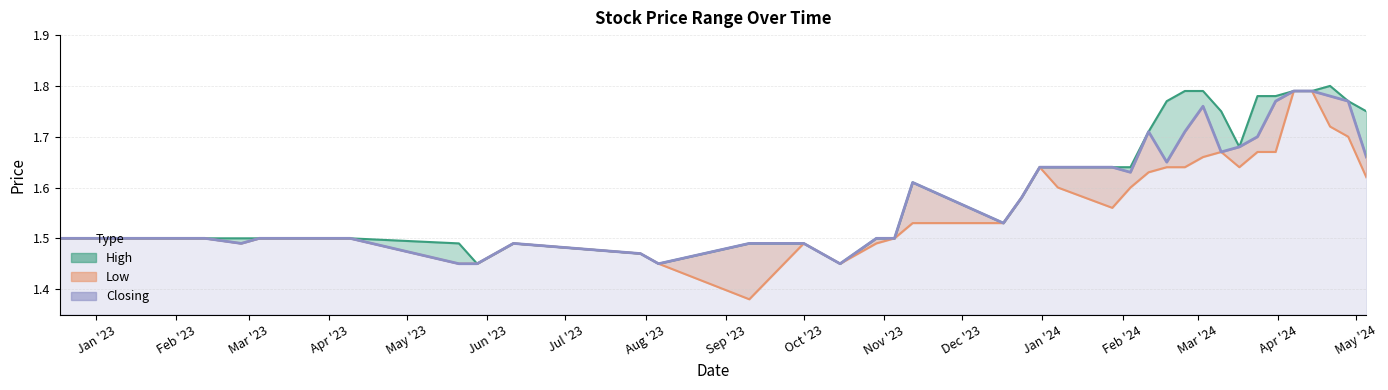

How many values are between 1 and 2?

40